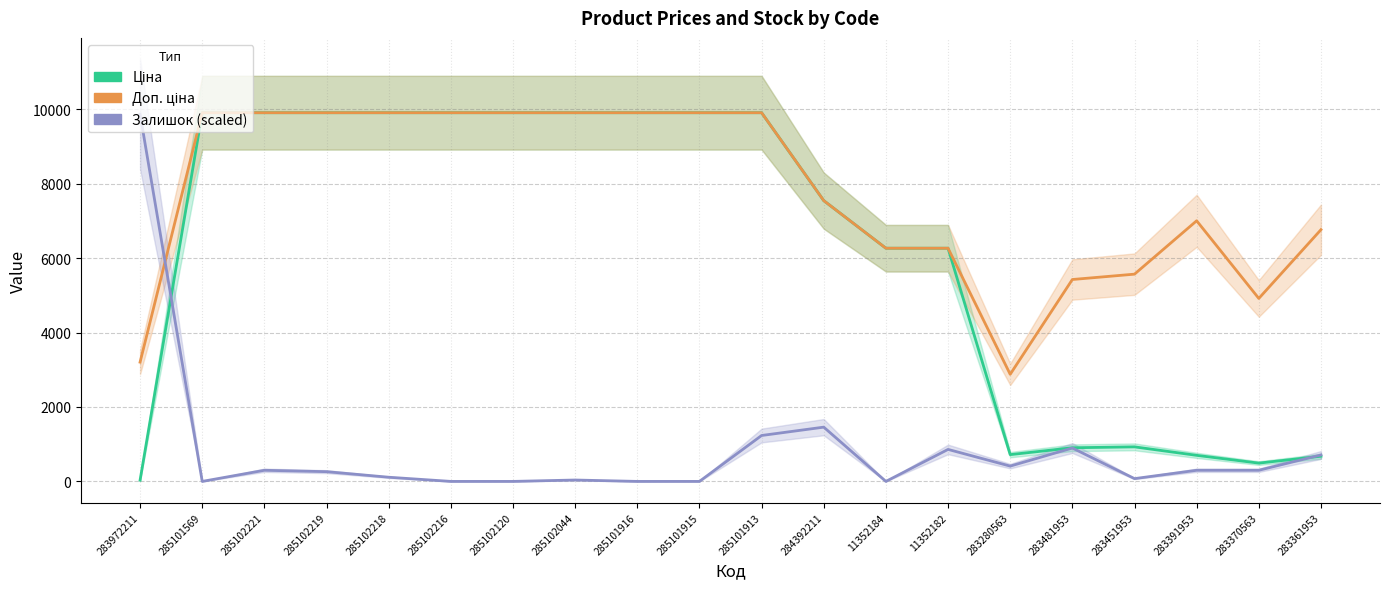

Is the value of Залишок (scaled) at 285102218 greater than the value of Доп. ціна at 283451953?

No